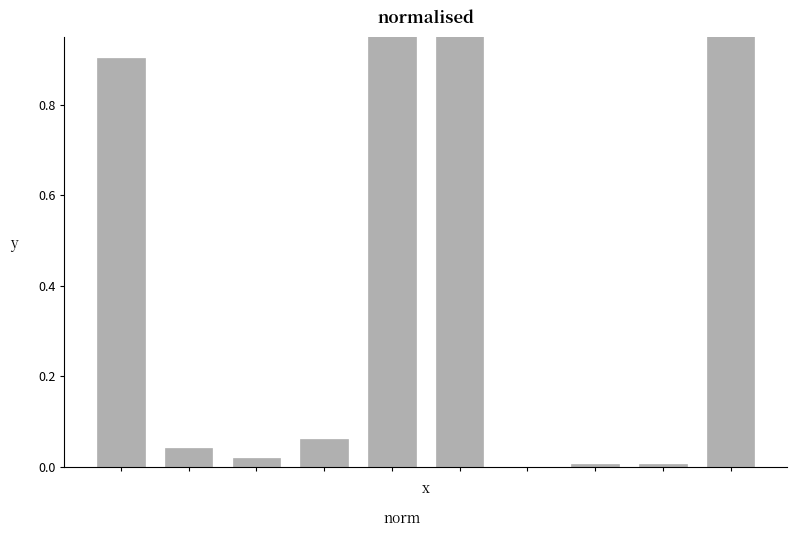

Between 8 and 1, which is larger?

1